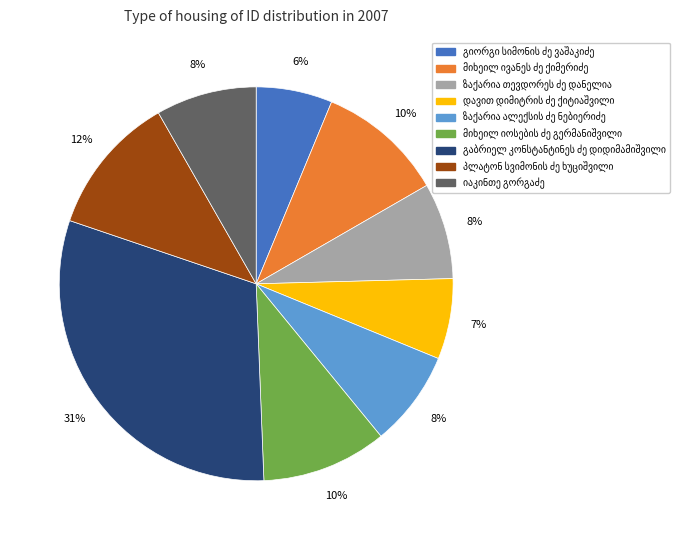

Is there any slice that represents more than half of the pie?

No